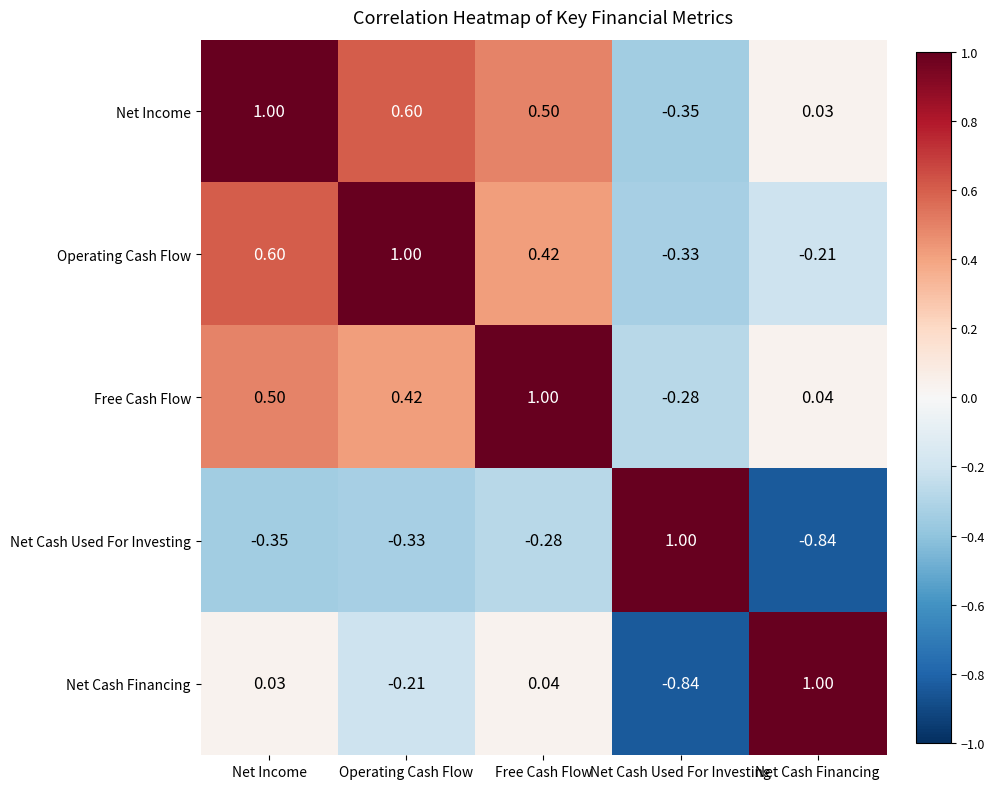

At which label does Net Cash Financing first exceed 0?

Net Income